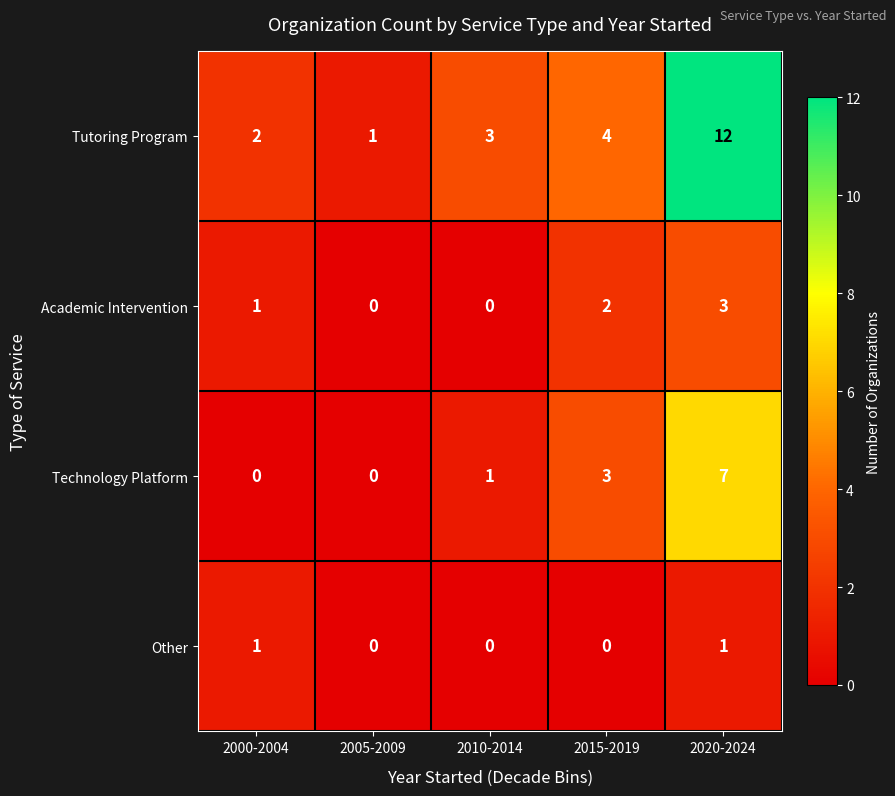

Reading left to right, extract all data points from this chart.

Tutoring Program: 2000-2004=2	2005-2009=1	2010-2014=3	2015-2019=4	2020-2024=12
Academic Intervention: 2000-2004=1	2005-2009=0	2010-2014=0	2015-2019=2	2020-2024=3
Technology Platform: 2000-2004=0	2005-2009=0	2010-2014=1	2015-2019=3	2020-2024=7
Other: 2000-2004=1	2005-2009=0	2010-2014=0	2015-2019=0	2020-2024=1